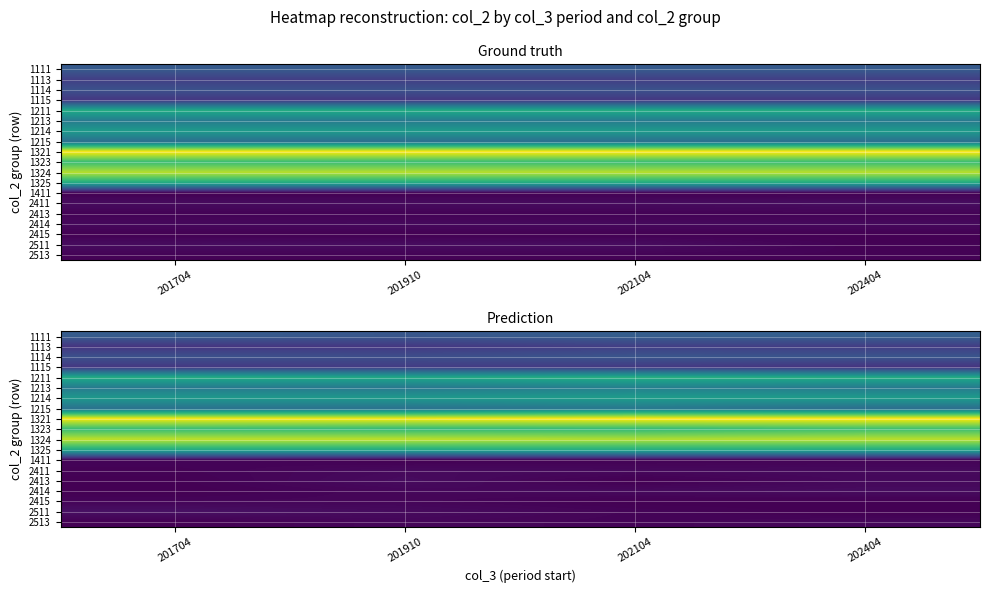

The value of 1325 at 202404 is 1393.6. True or false?

False